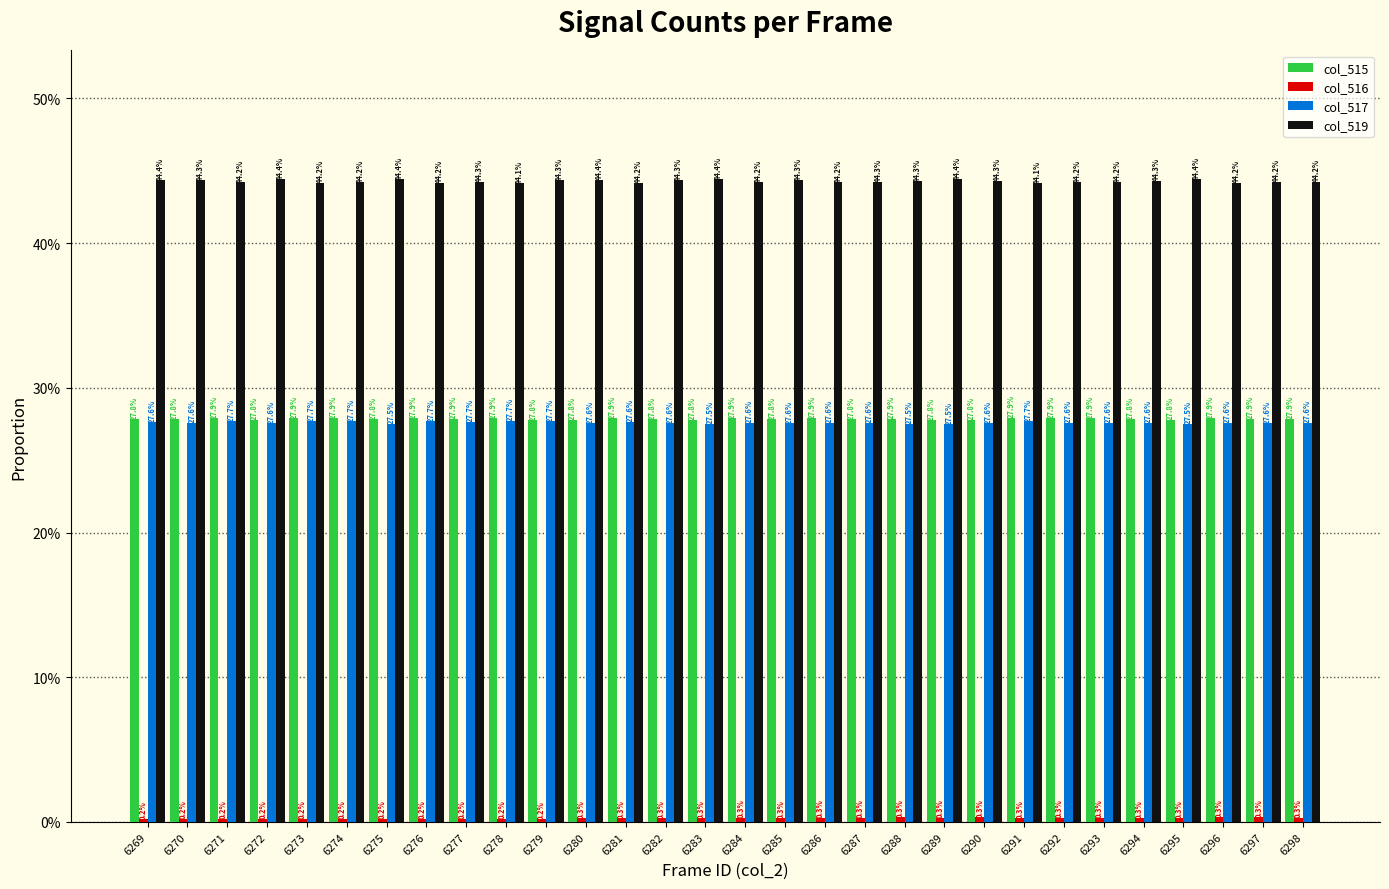

Are the bars grouped side by side (vs. stacked)?

Yes